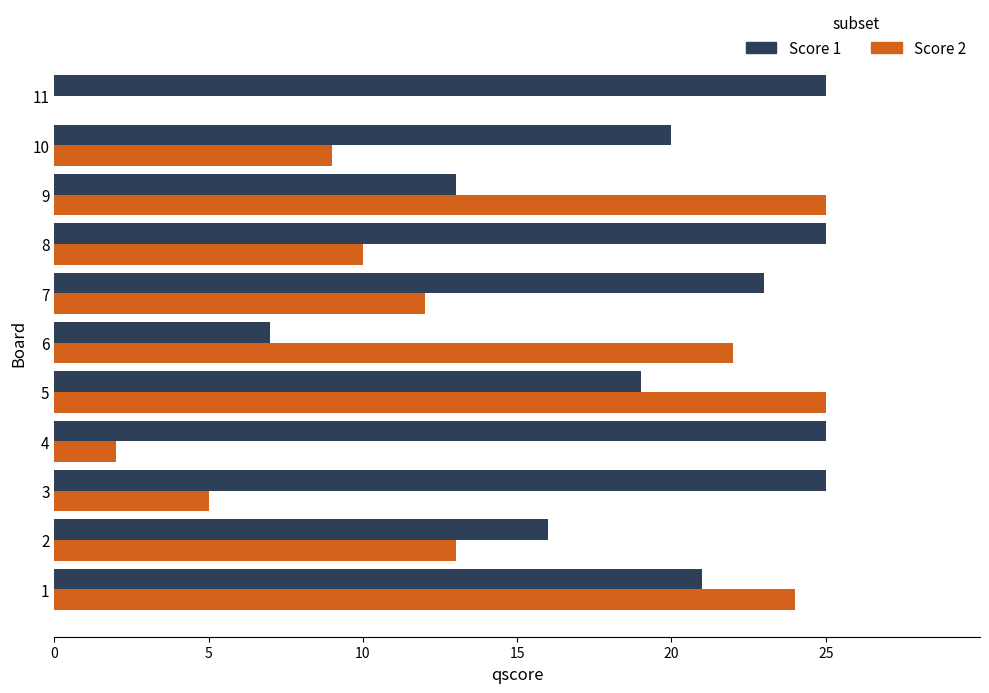

What is the average value of the Score 1 series?

20